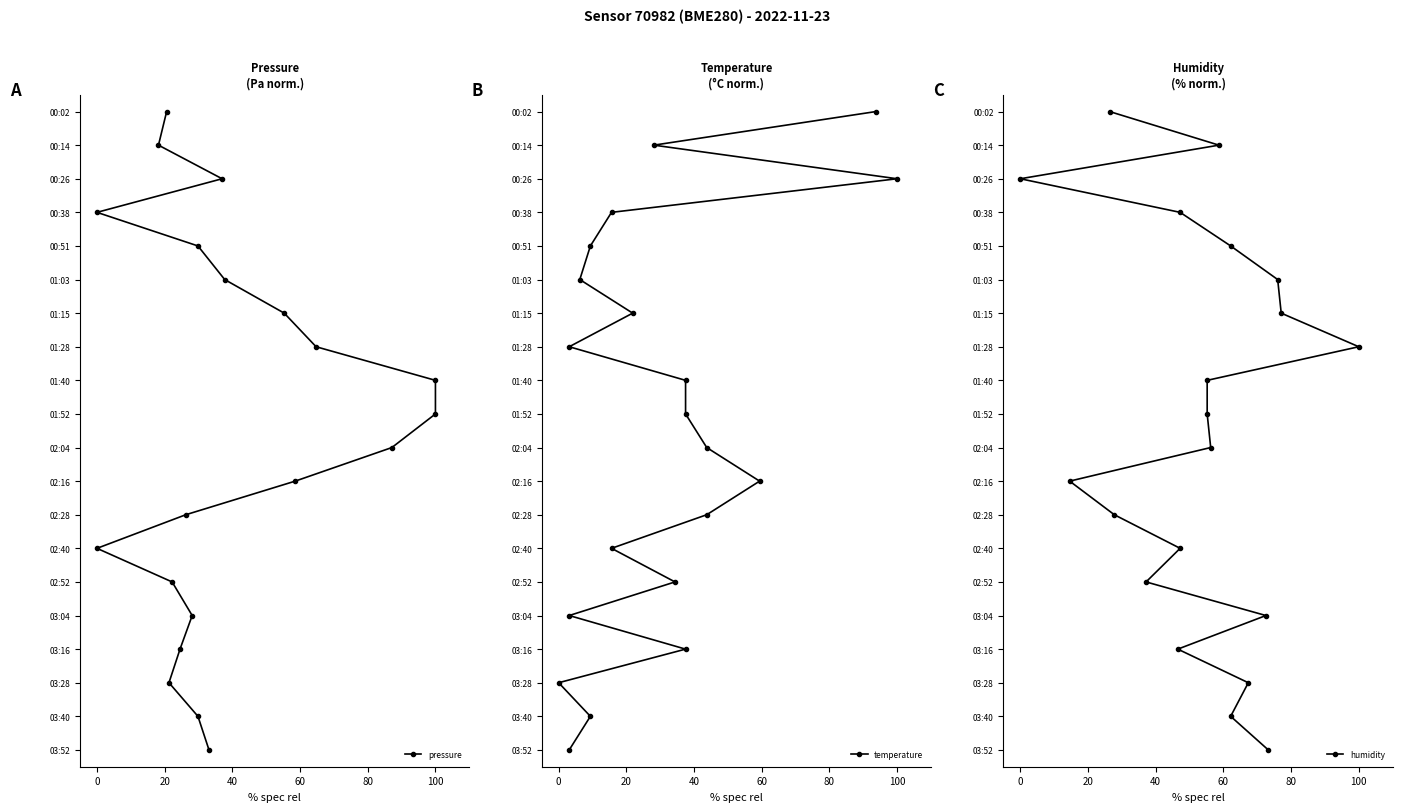

How many data points in pressure are less than 10?

10